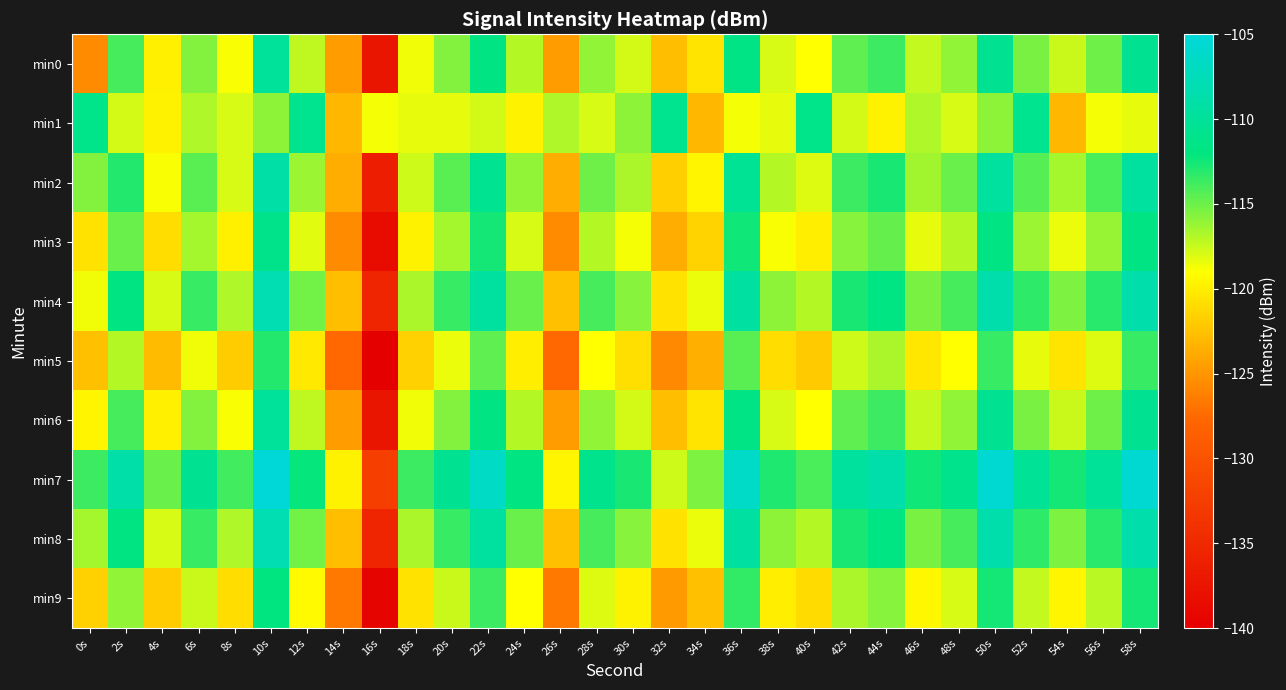

What is the difference between the highest and lowest values at 56s?

8.7